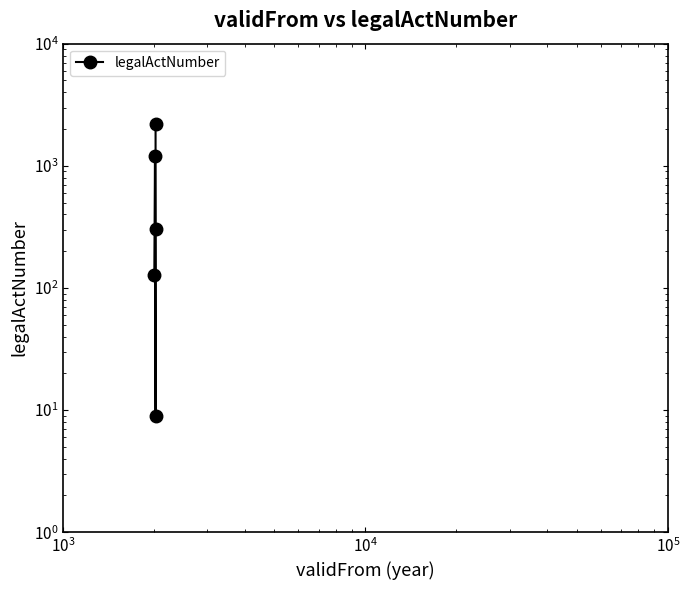

What is the sum of all values?

3852